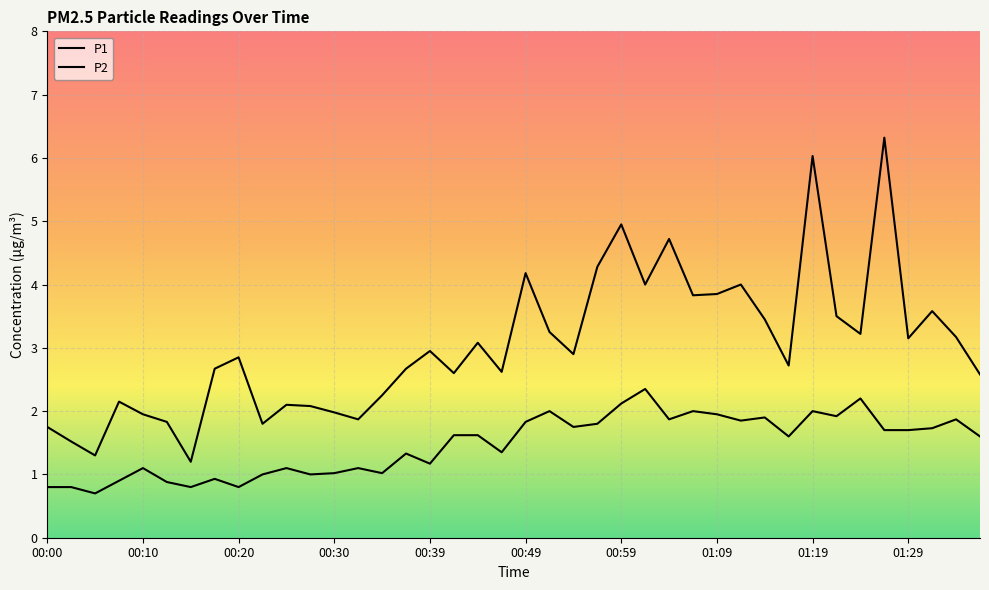

Which series has the largest total across all categories?

P1